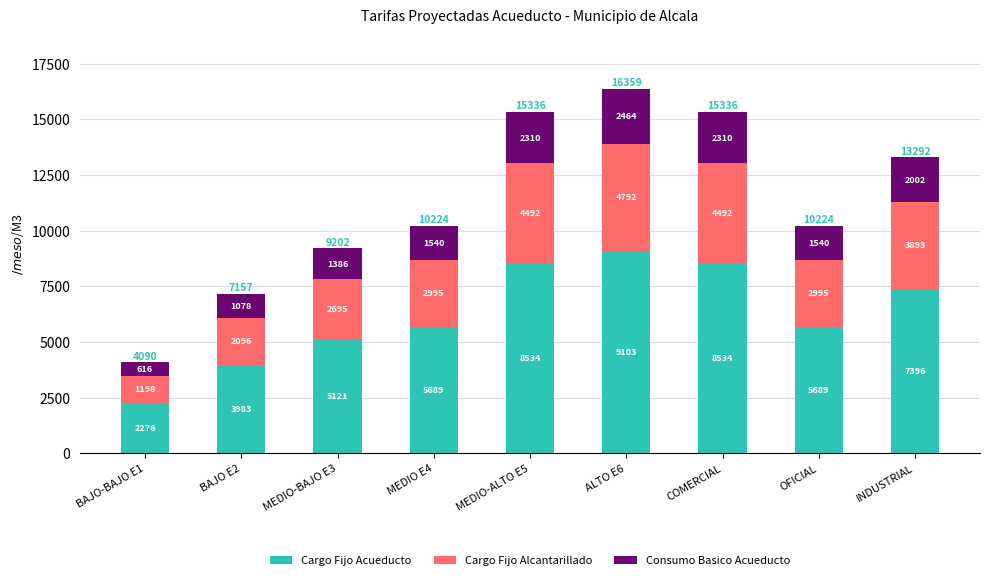

Does the chart contain stacked bars?

Yes